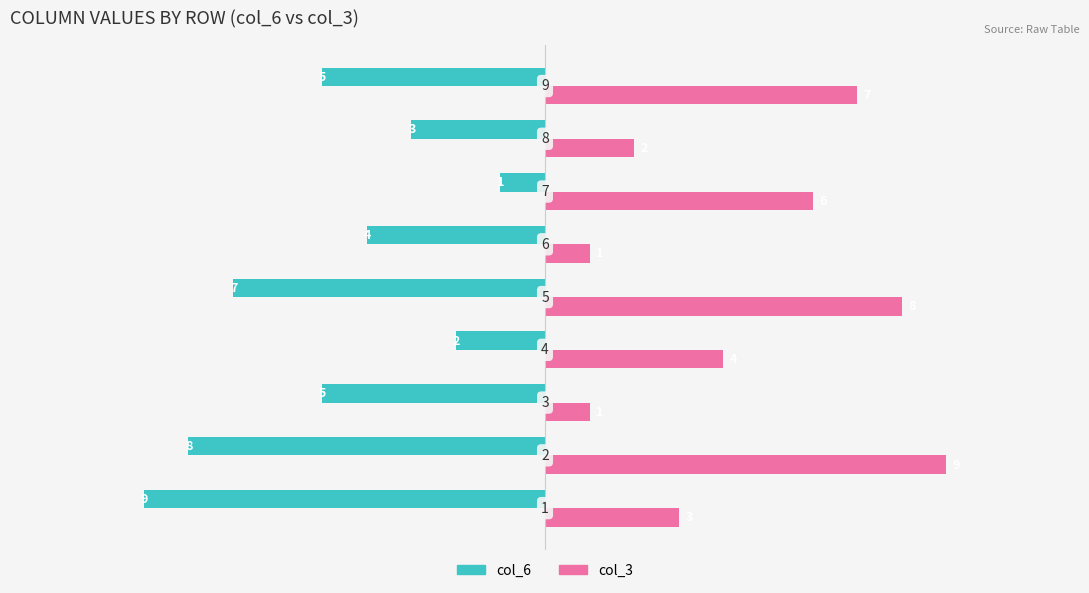

Which series has the largest total across all categories?

col_3